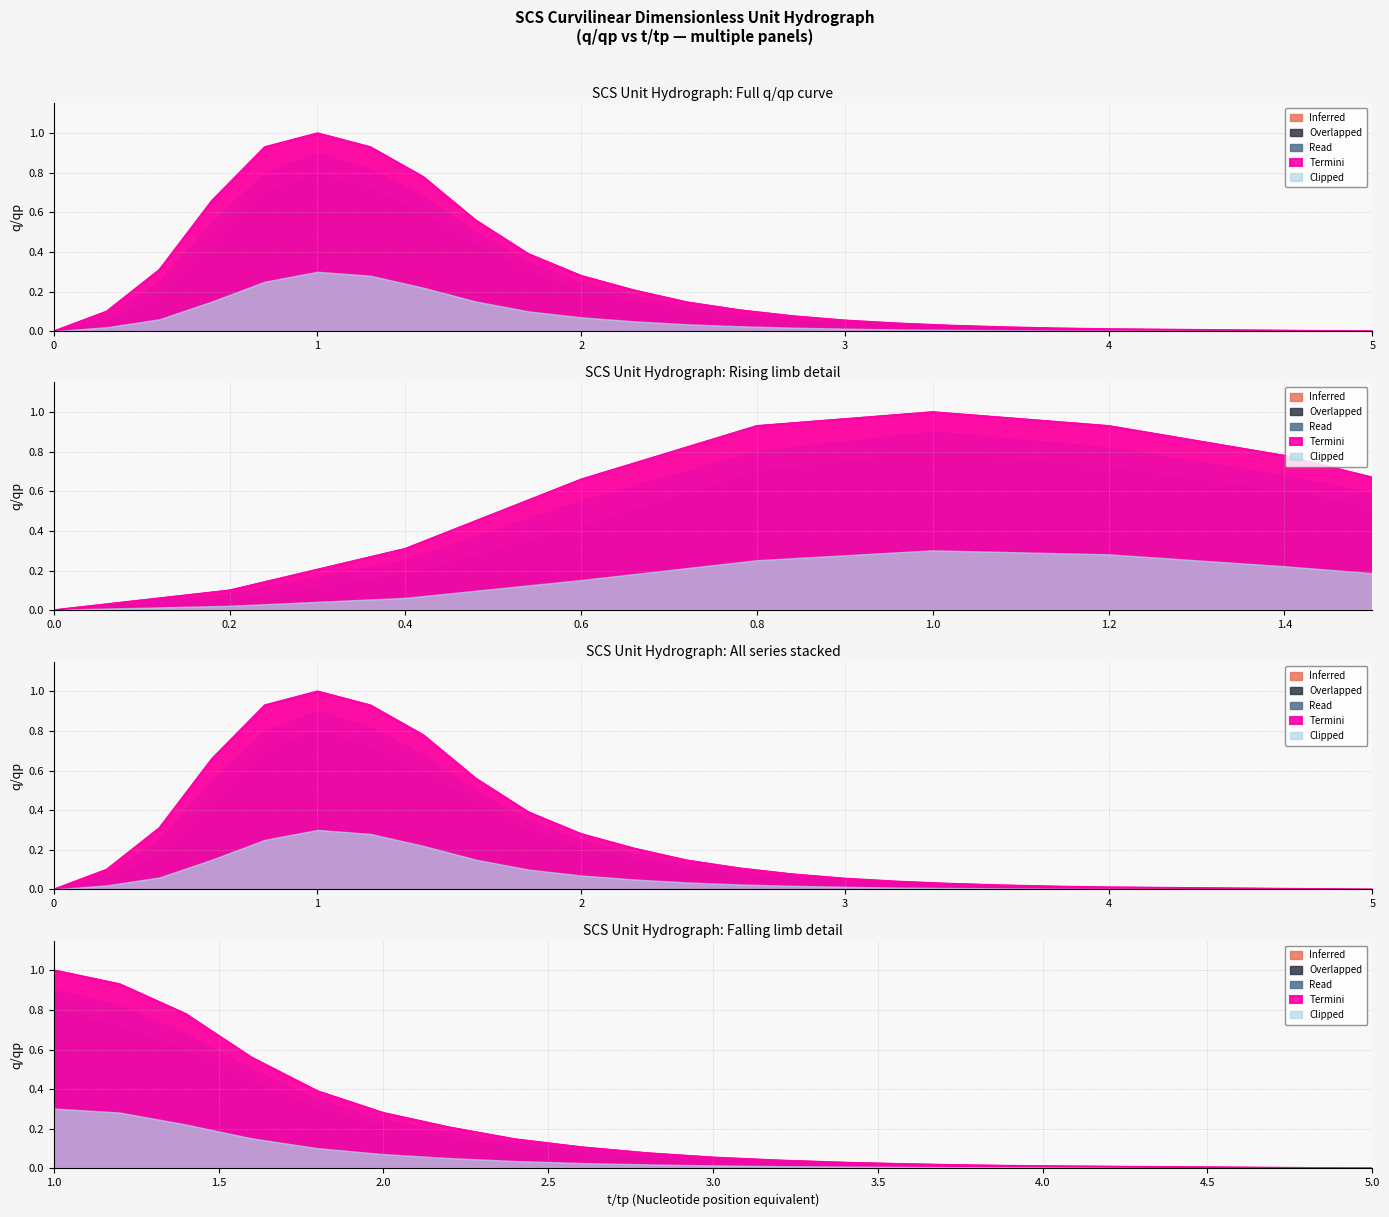

What is the greatest value displayed?

1.0